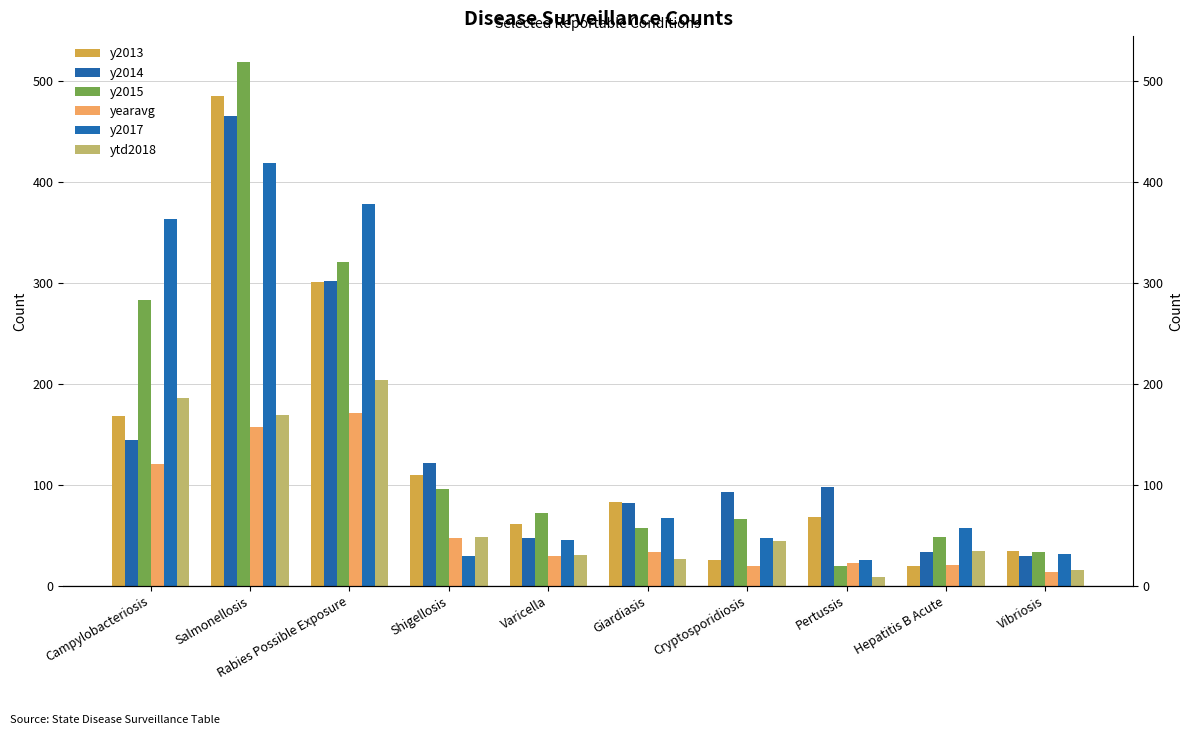

At which label does y2015 reach its minimum?

Pertussis